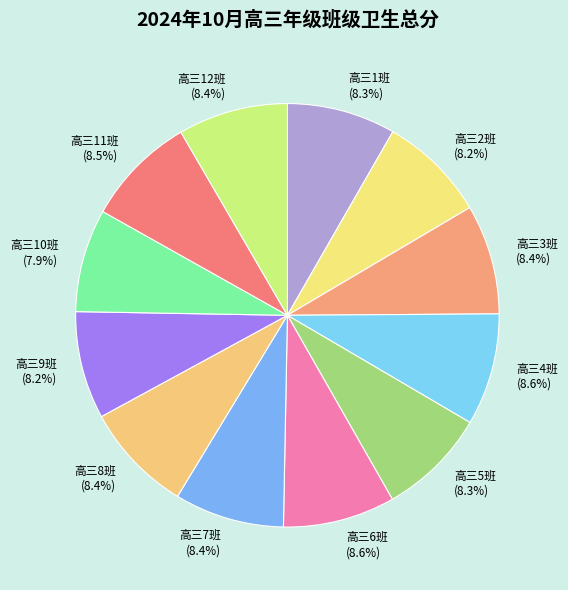

How many segments does this pie chart have?

12